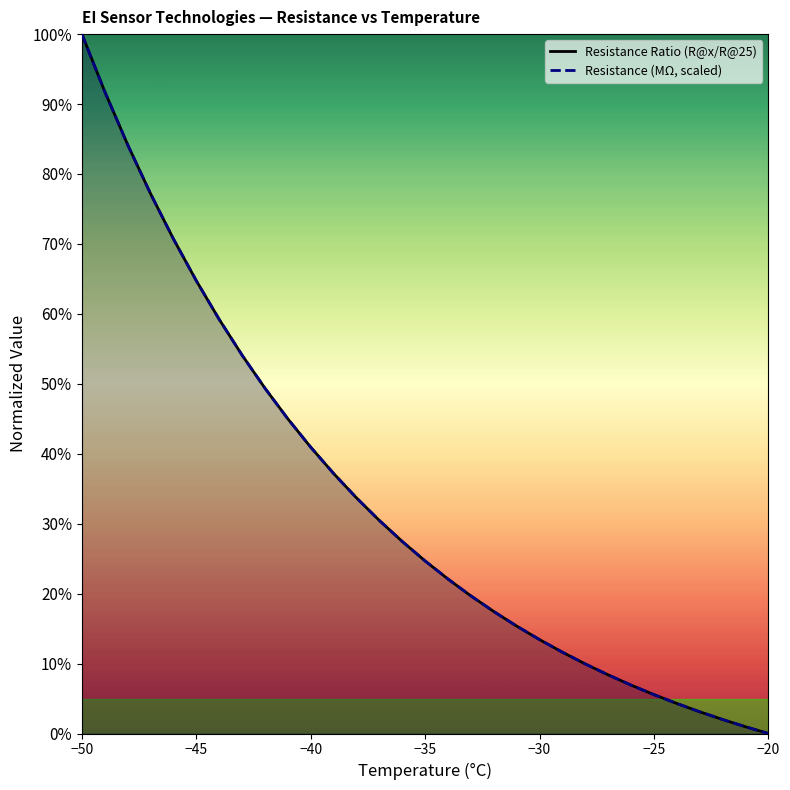

The value of Resistance (MΩ, scaled) at −30 is 24.3. True or false?

False